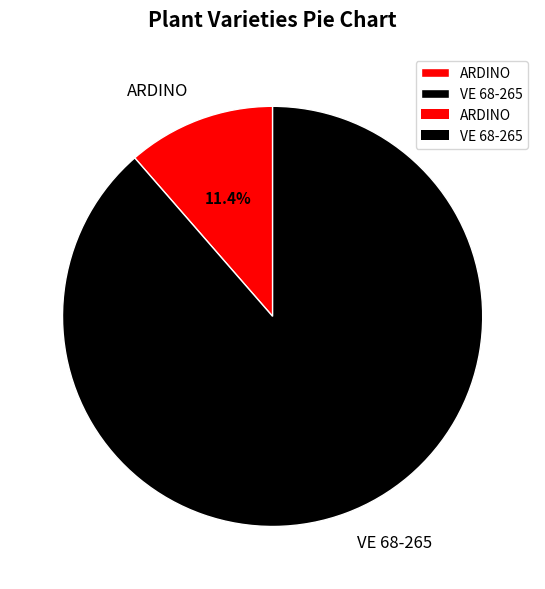

Which slice is the smallest?

ARDINO